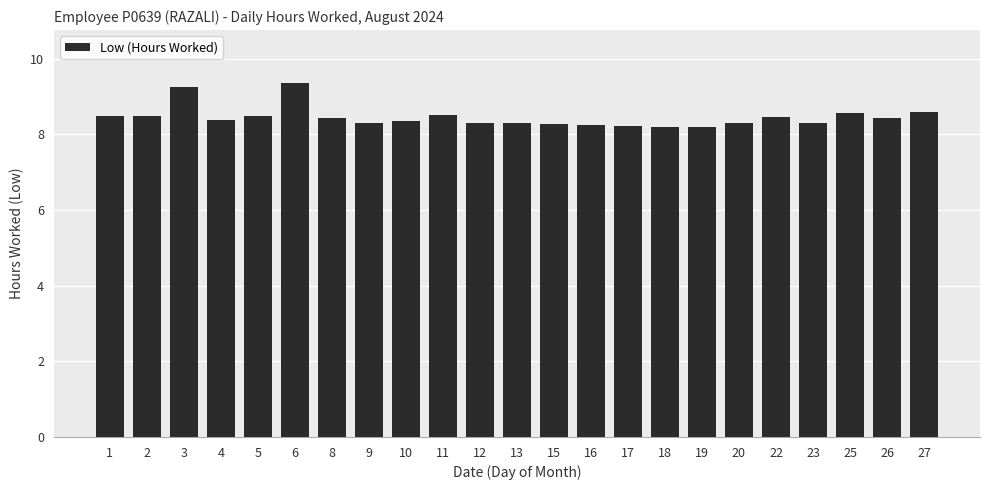

Between 27 and 15, which is larger?

27